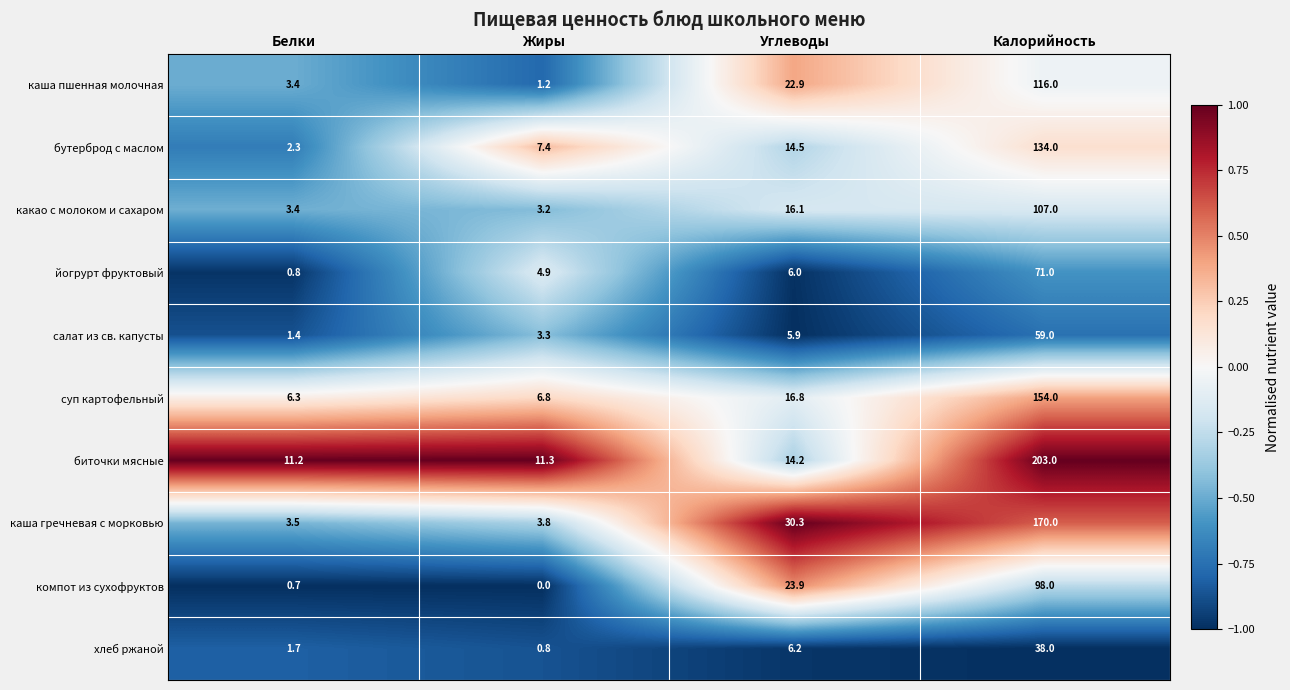

Which series changed the most between Жиры and Углеводы?

каша гречневая с морковью